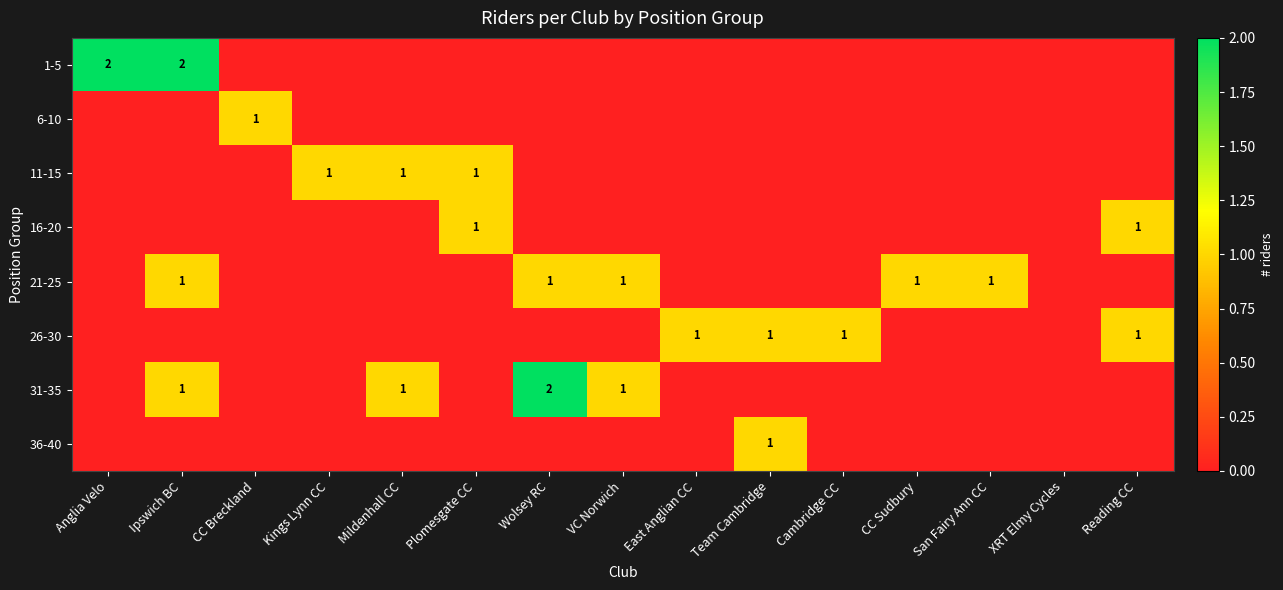

Which series has the widest spread of values?

1-5